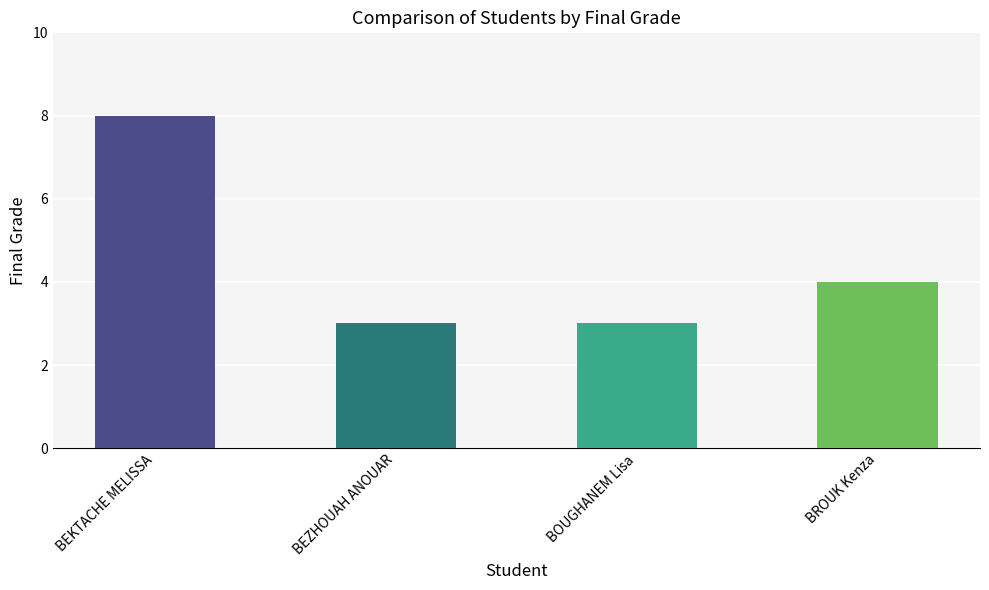

What is the label of the 4th bar from the right?

BEKTACHE MELISSA